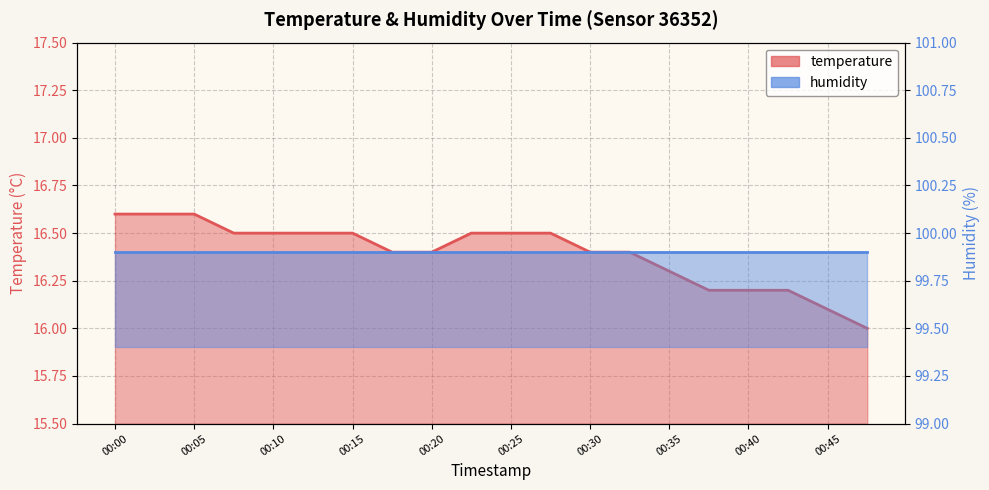

Is it true that the value at 00:05 is 16.6?

True